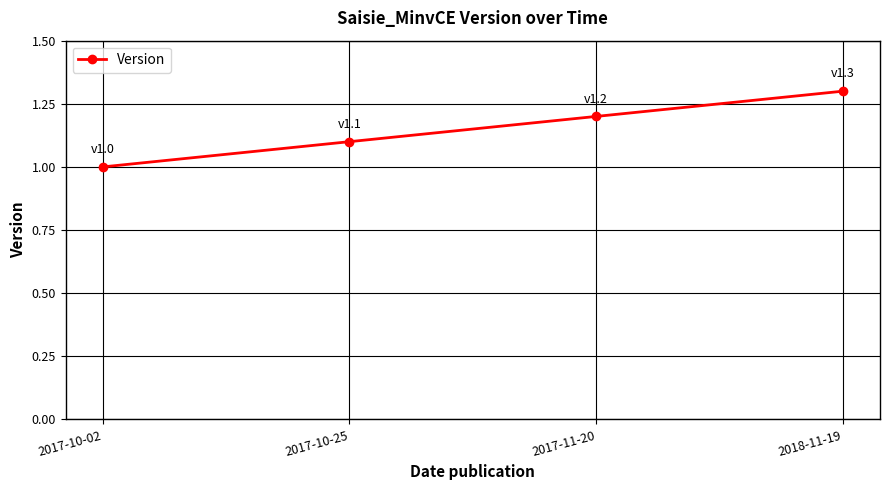

What is the smallest value displayed?

1.0